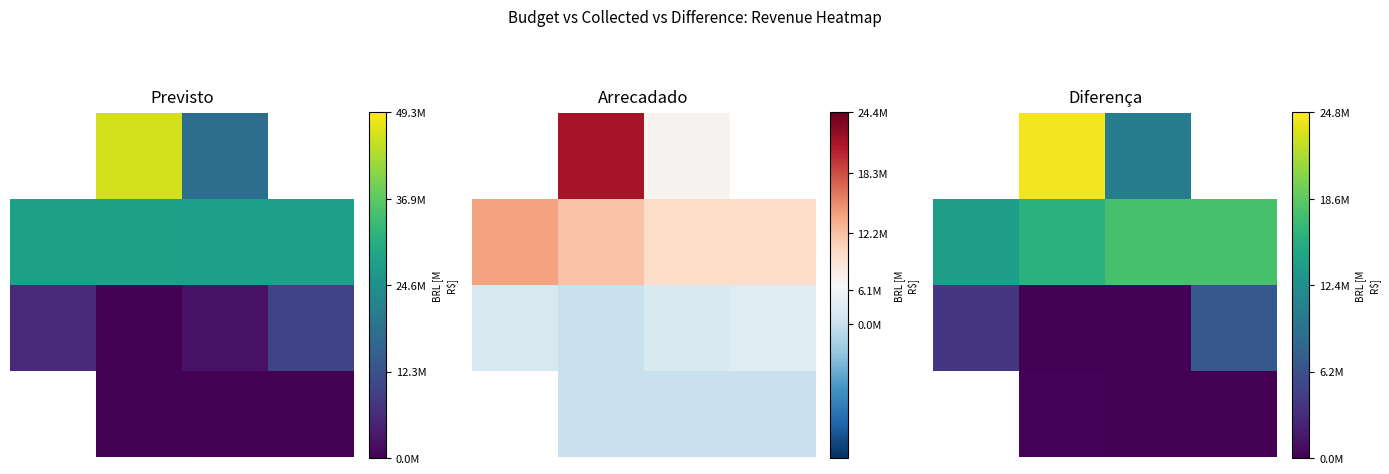

What is the minimum value for 0.0?

3257045.8